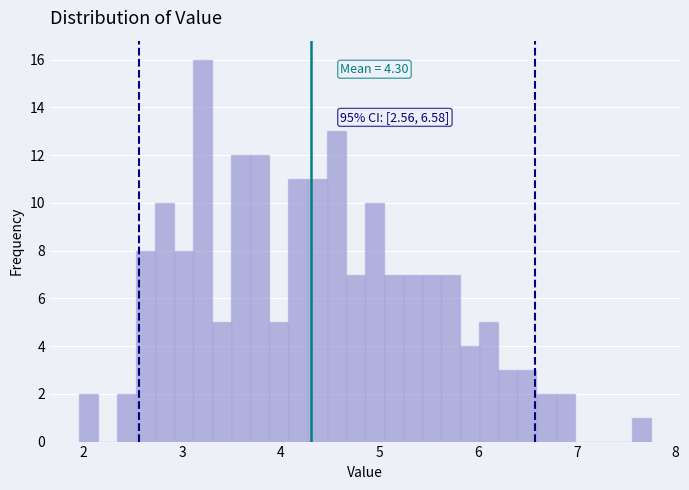

Around what value on the x-axis is the tallest bar? Give the approximate position of its centre, as read against the axis.

3.2